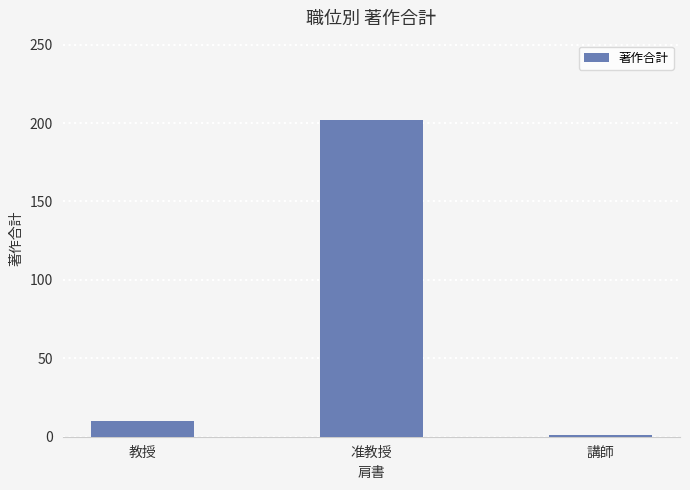

Reading left to right, list all the values displayed in this chart.

教授=10	准教授=202	講師=1